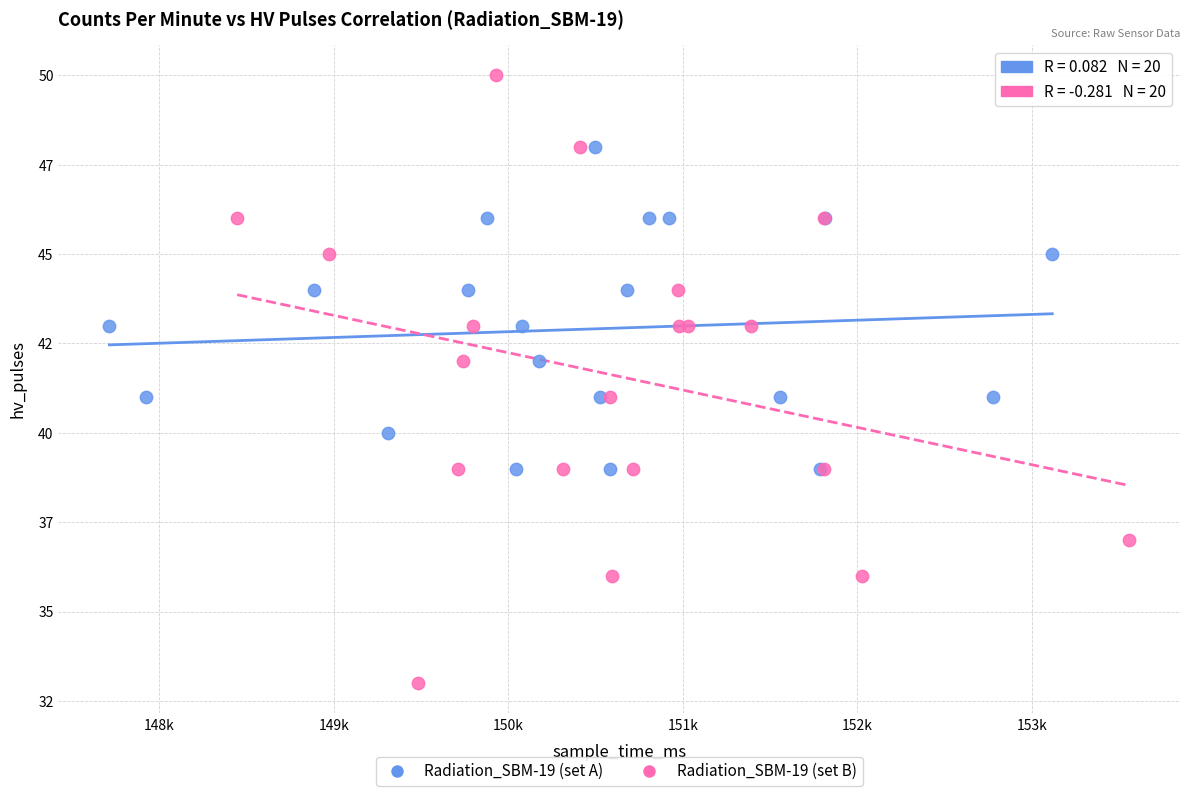

Which series contains the lowest Y value?

Radiation_SBM-19 (set B)